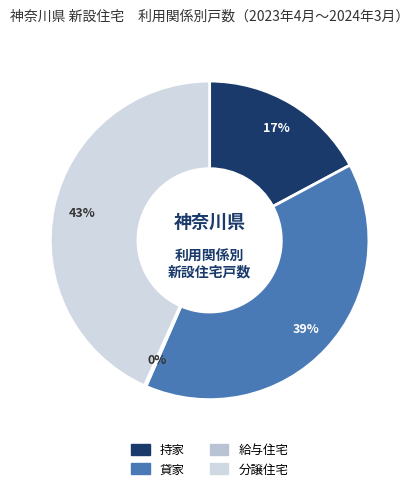

Which category has the smallest portion of the pie?

給与住宅